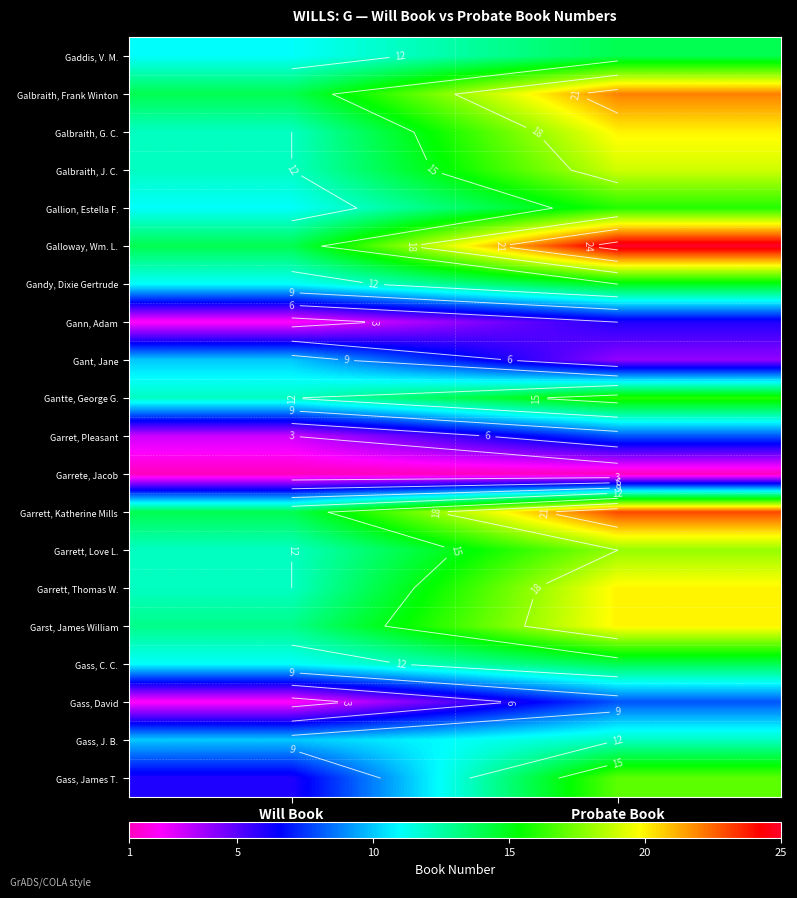

What is the lowest value of the Garrett, Katherine Mills series?

14